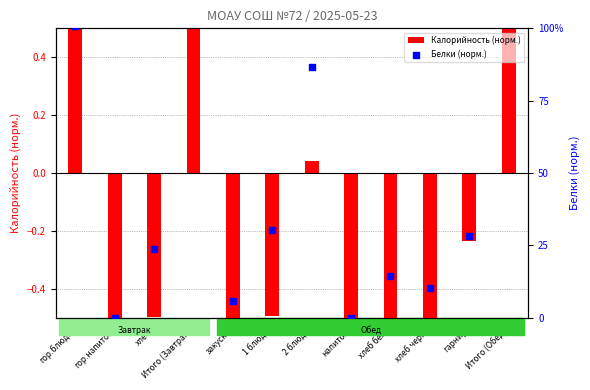

Which series contains the highest Y value?

Калорийность (норм.)